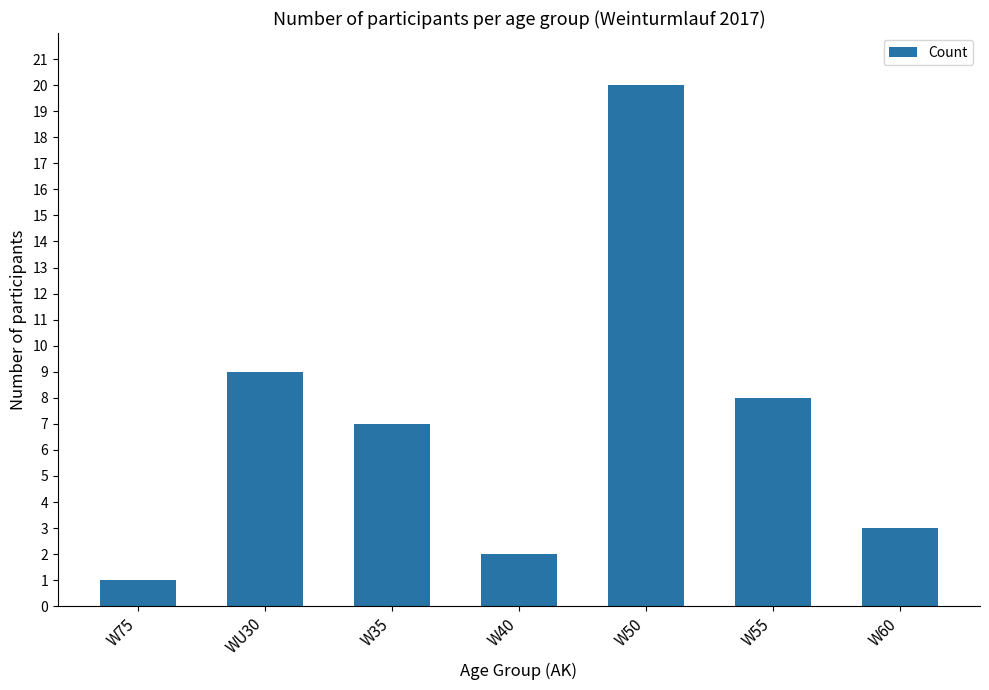

The chart shows a value of 1 at W40. True or false?

False